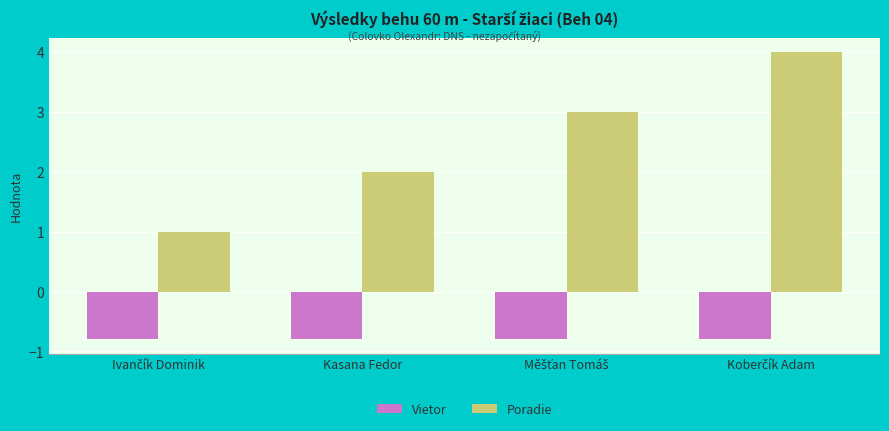

What is the smallest value displayed?

-0.8